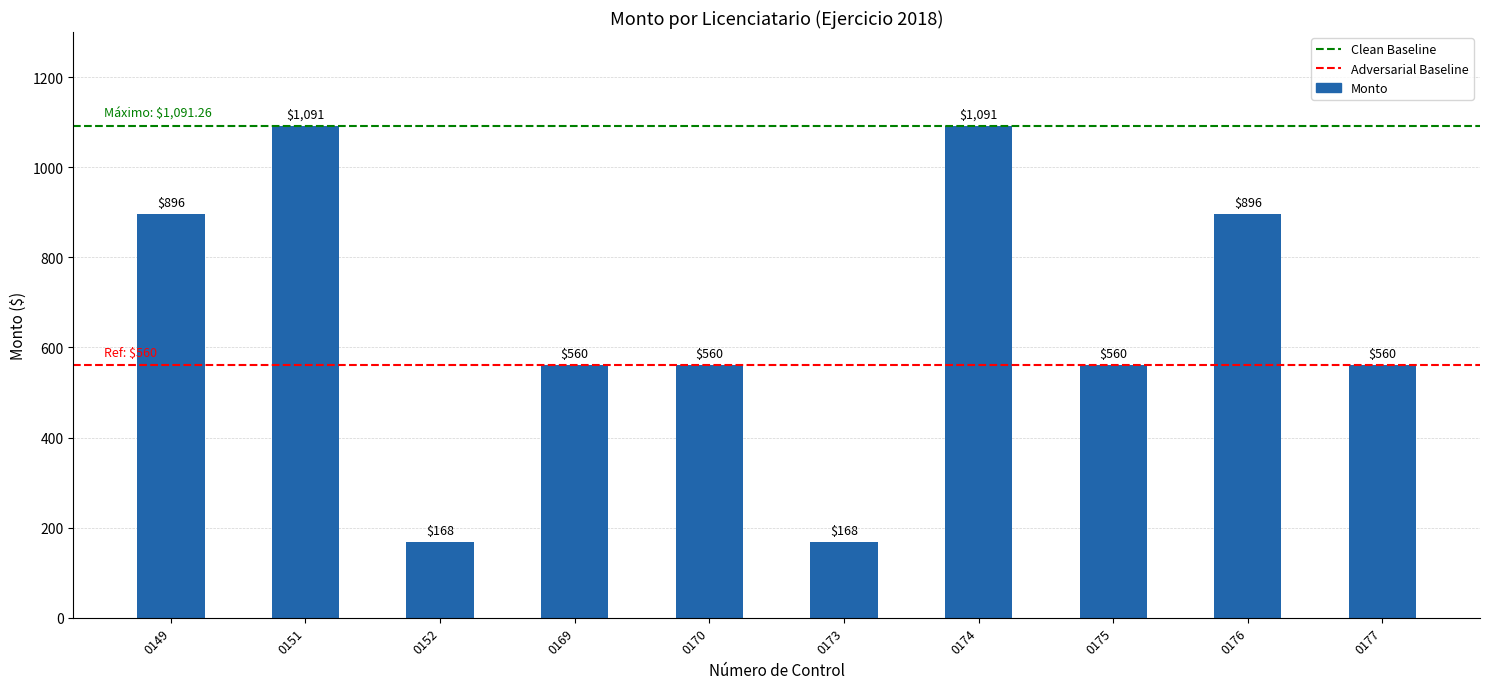

What is the minimum value shown in the chart?

168.0